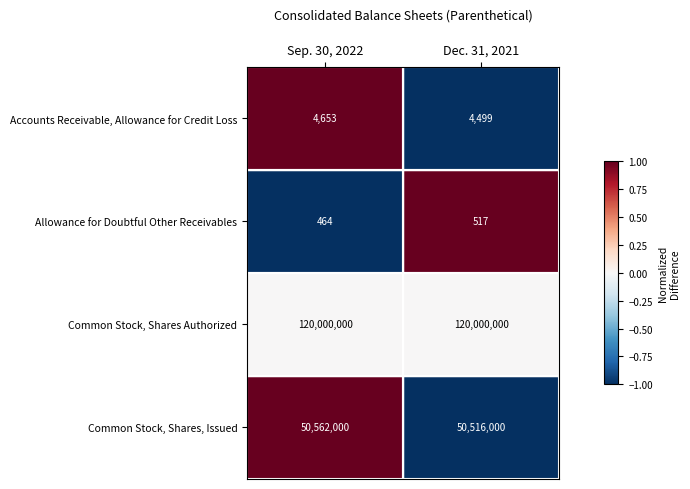

True or false: Allowance for Doubtful Other Receivables has a value of 716 at Dec. 31, 2021.

False